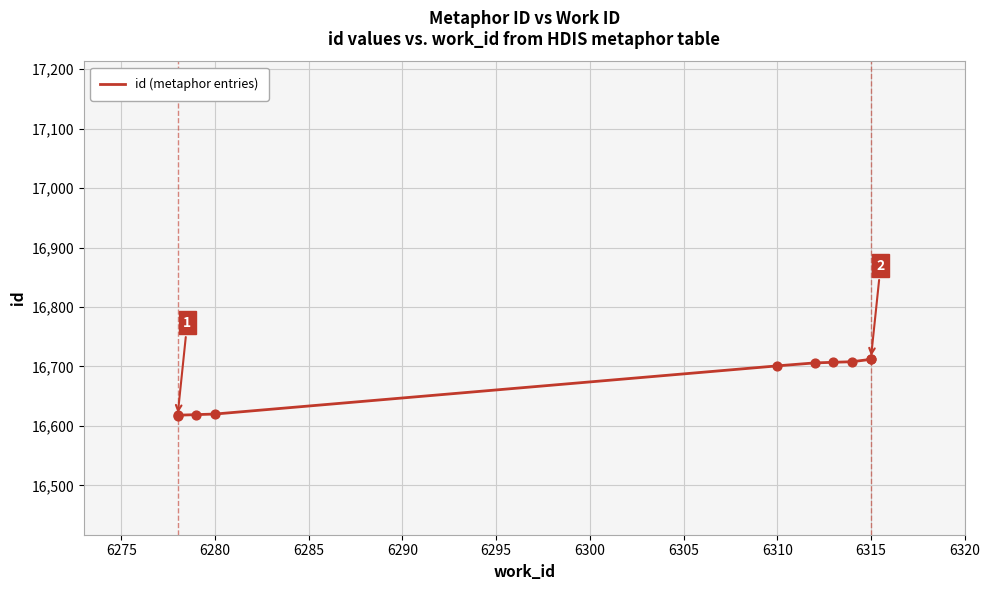

Approximately how many times larger is the value at 6315 compared to 6280?

1.0